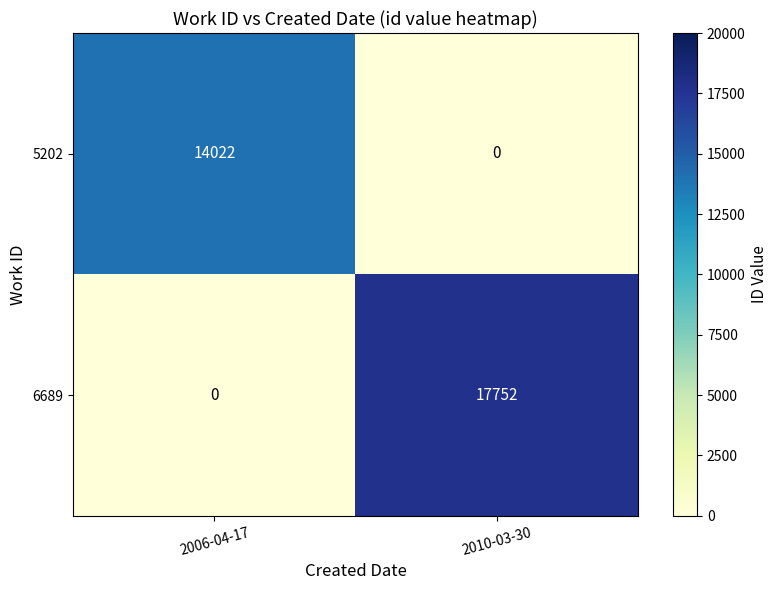

Reading left to right, extract all data points from this chart.

5202: 2006-04-17=14022	2010-03-30=0
6689: 2006-04-17=0	2010-03-30=17752